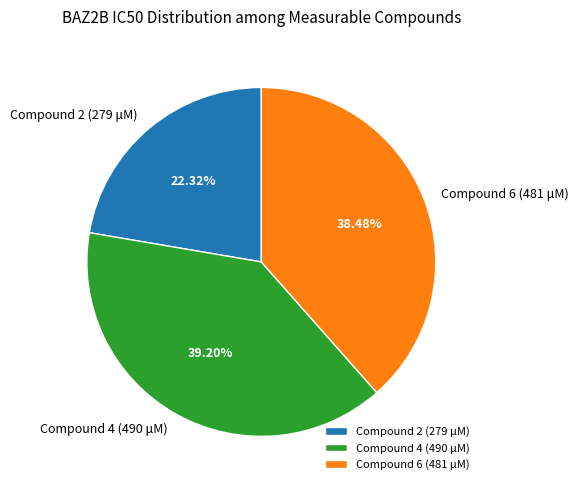

To the nearest percent, what percentage of the pie is Compound 2 (279 μM)?

22%